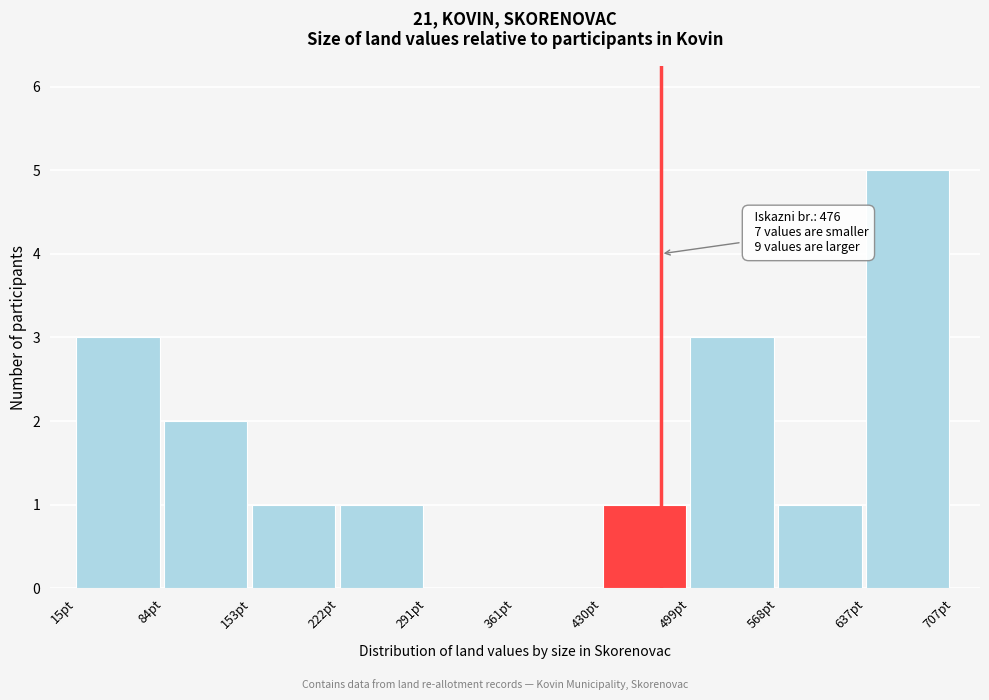

Over which range of the x-axis is the bar tallest?

640 to 710